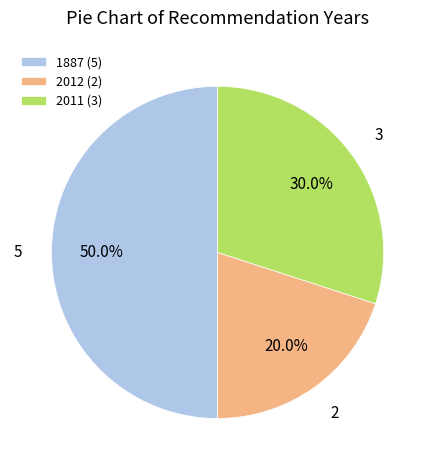

Does 2011 (3) represent more than half of the total?

No